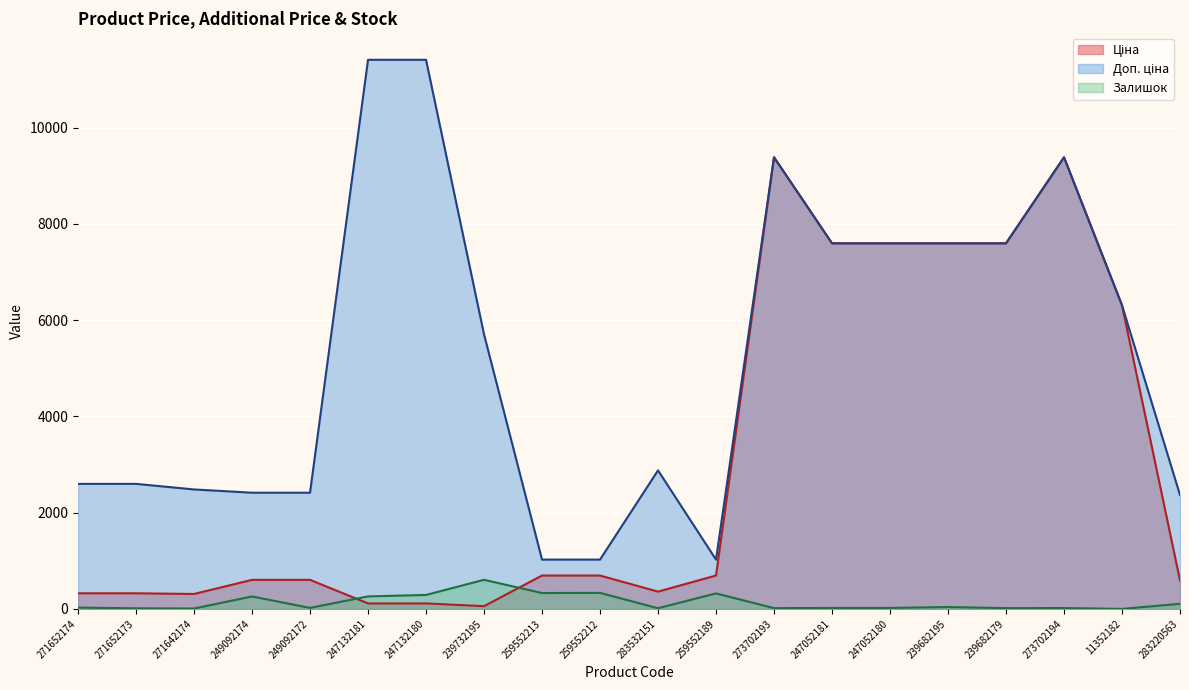

Which series has the largest total across all categories?

Доп. ціна